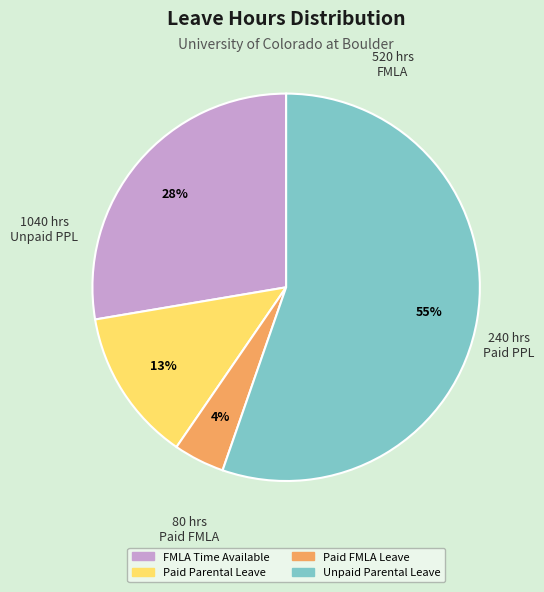

Rank the categories by value from highest to lowest.

Unpaid Parental Leave, FMLA Time Available, Paid Parental Leave, Paid FMLA Leave